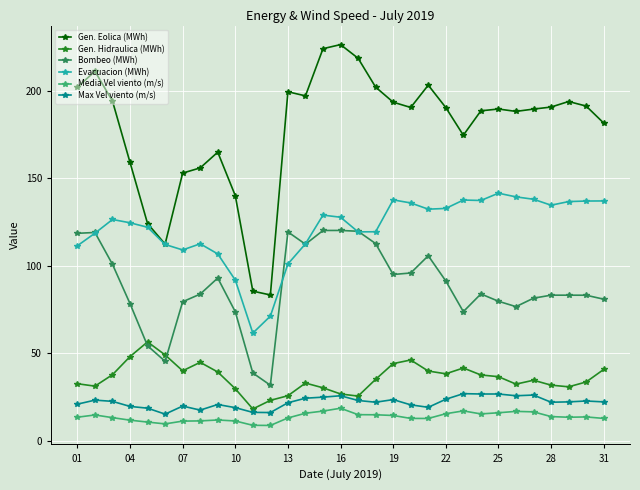

What is the value of the Media Vel viento (m/s) point at the 23rd from the left?

16.9